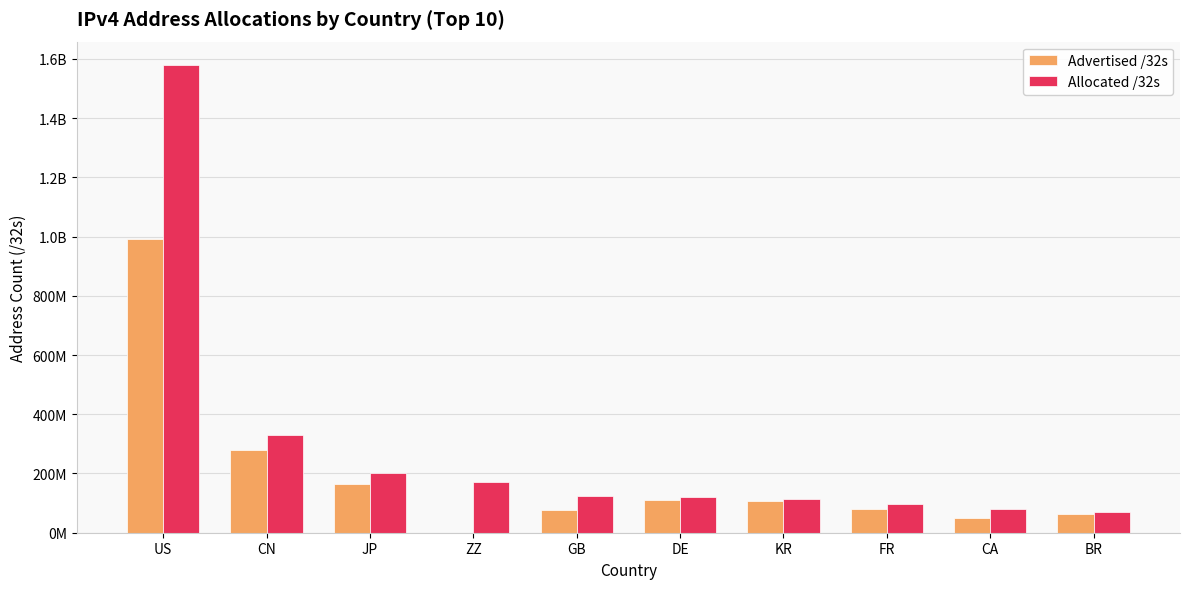

What is the label of the 1st bar from the right?

BR